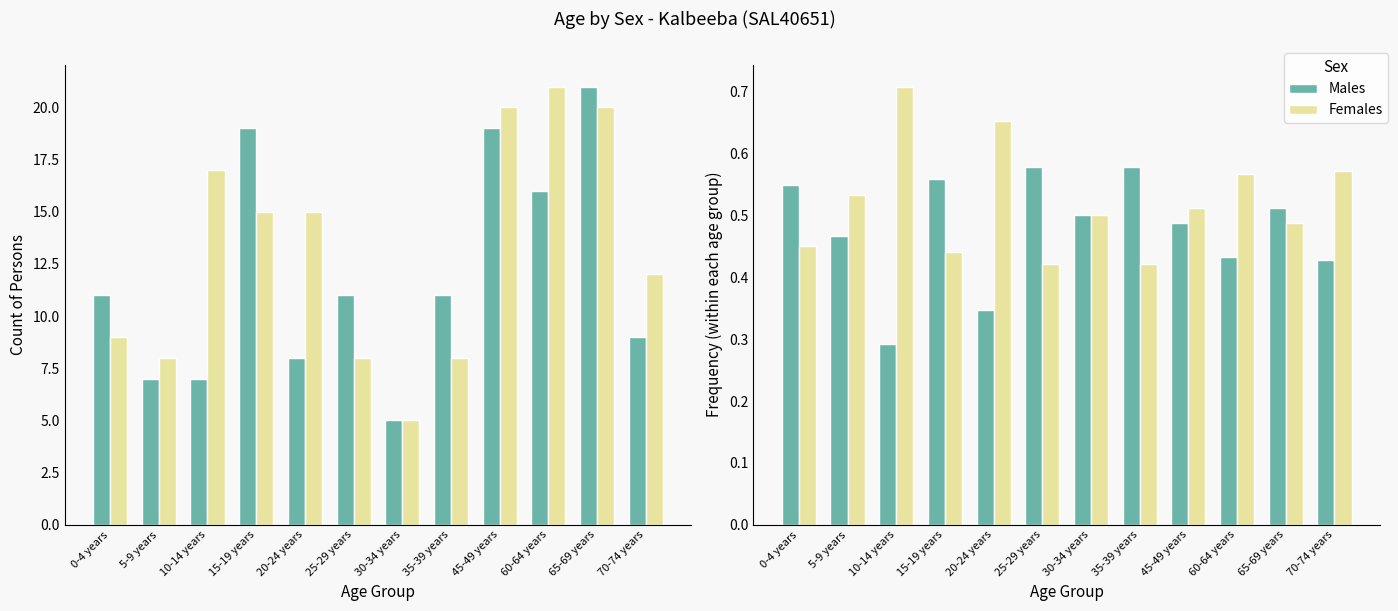

What are all the series names shown in the legend?

Males, Females